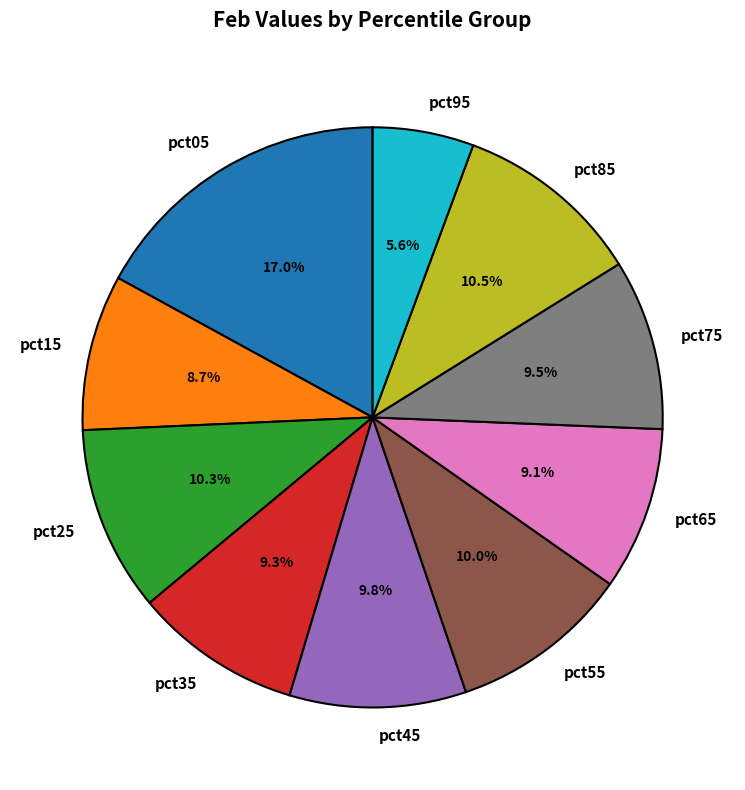

Between pct15 and pct25, which is larger?

pct25